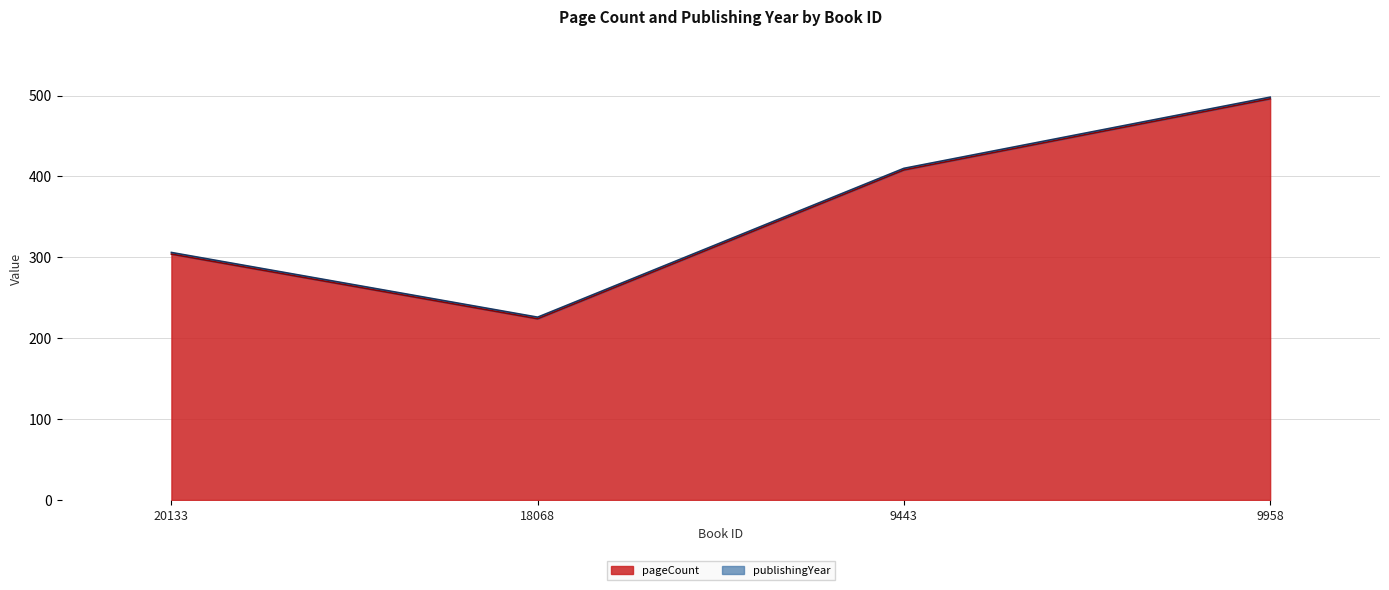

What is the average value?

358